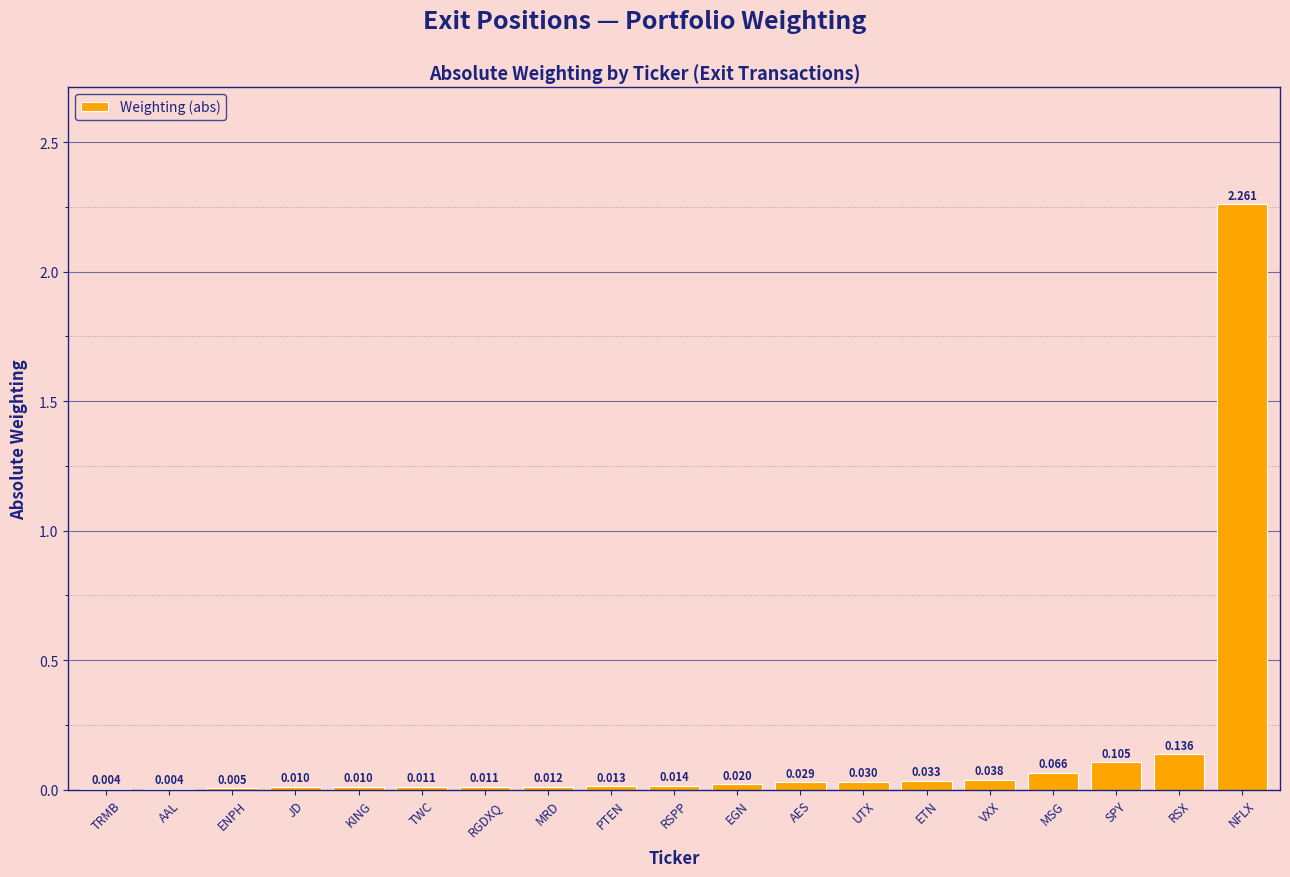

What is the change in value from TWC to RSX?

+0.1